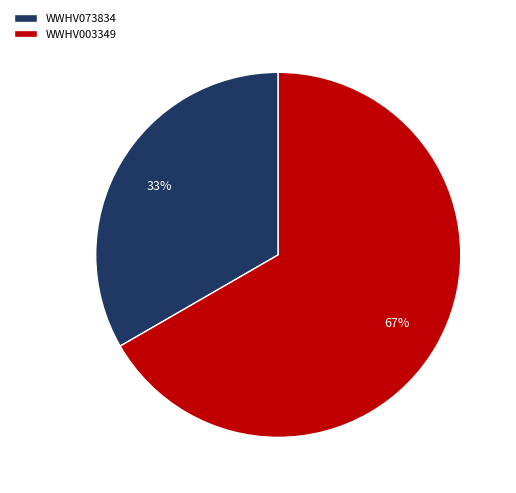

Is it true that WWHV003349 is 67% of the pie?

True